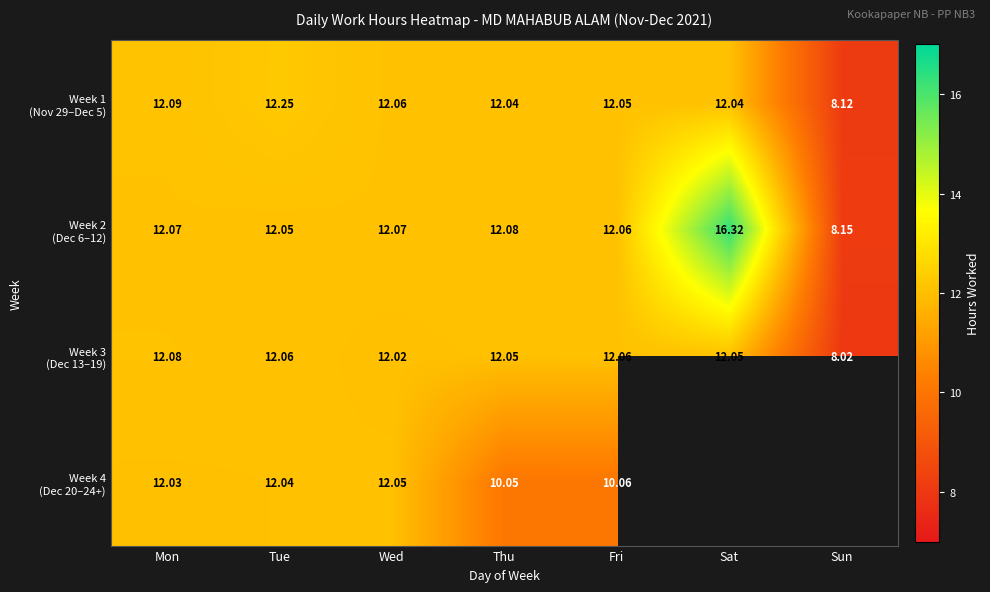

Which category has the lowest value in the Week 3 (Dec 13–19) series?

Sun